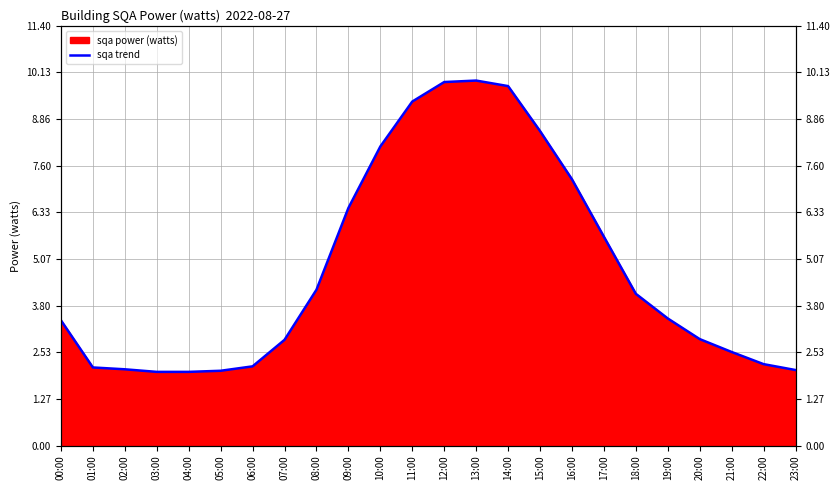

What is the difference between the second highest and second lowest values?

7.9